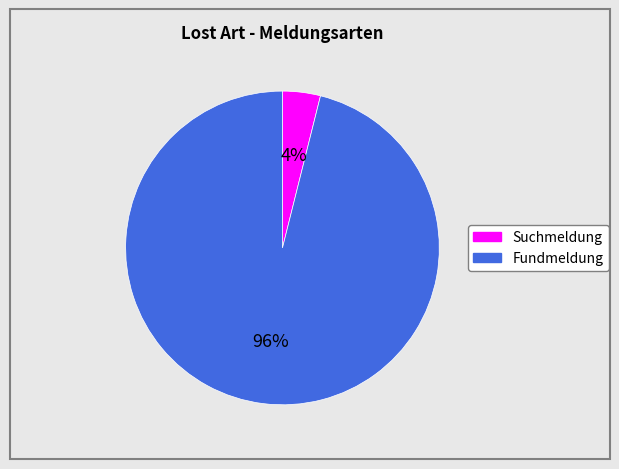

True or false: Fundmeldung accounts for 90% of the total.

False